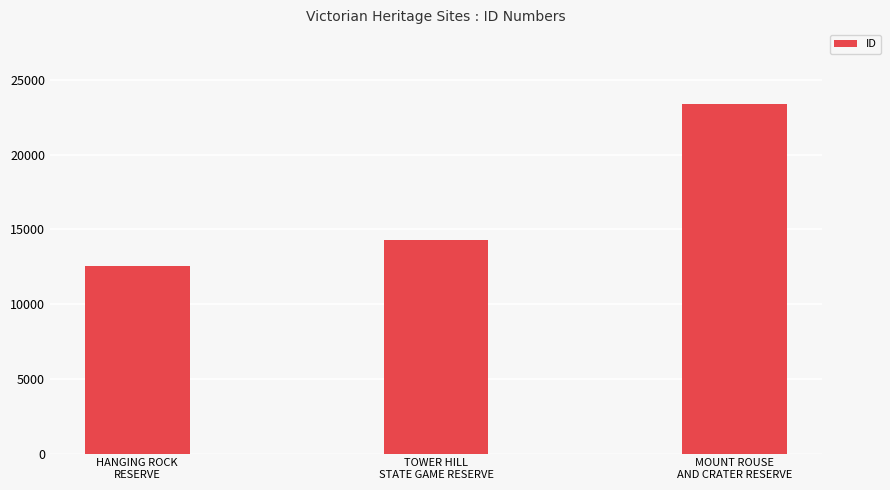

Rank the categories by value from lowest to highest.

HANGING ROCK
RESERVE, TOWER HILL
STATE GAME RESERVE, MOUNT ROUSE
AND CRATER RESERVE